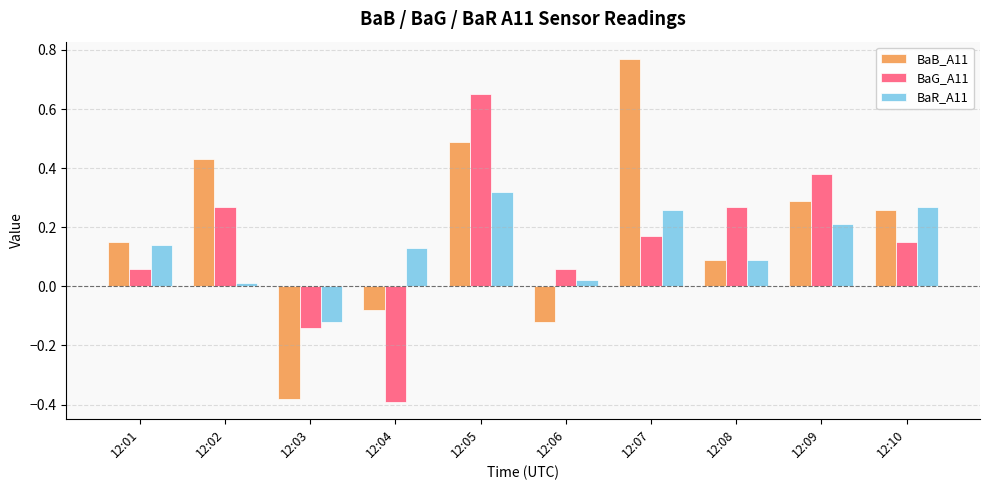

List the series in order of their peak value, highest first.

BaB_A11, BaG_A11, BaR_A11